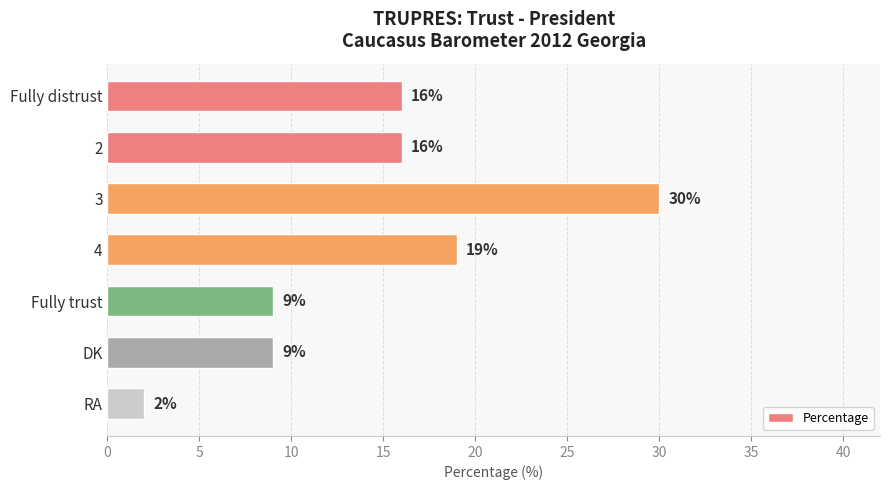

Which has a higher value, 3 or 4?

3